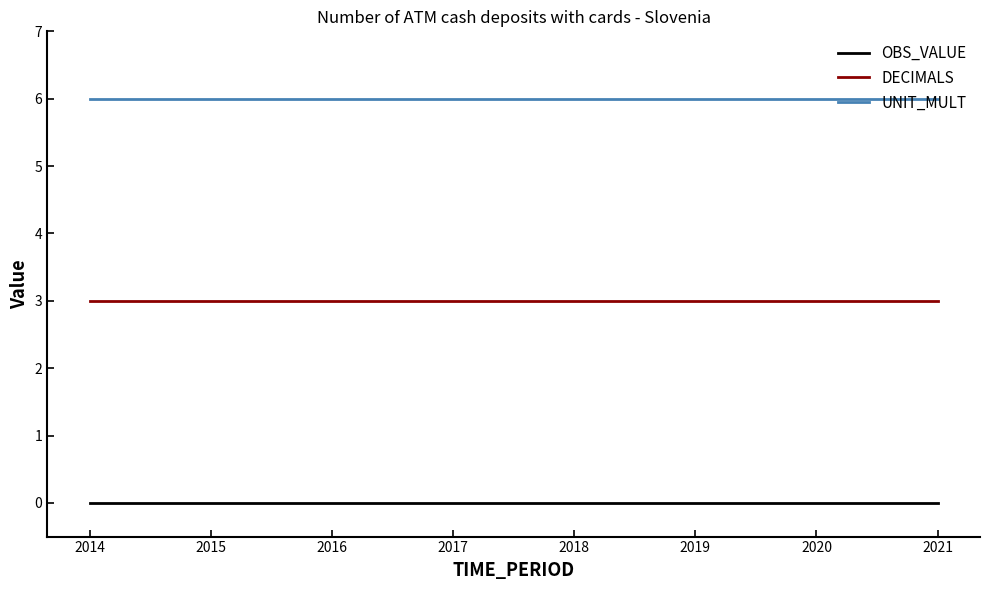

What is the sum of all UNIT_MULT values?

48